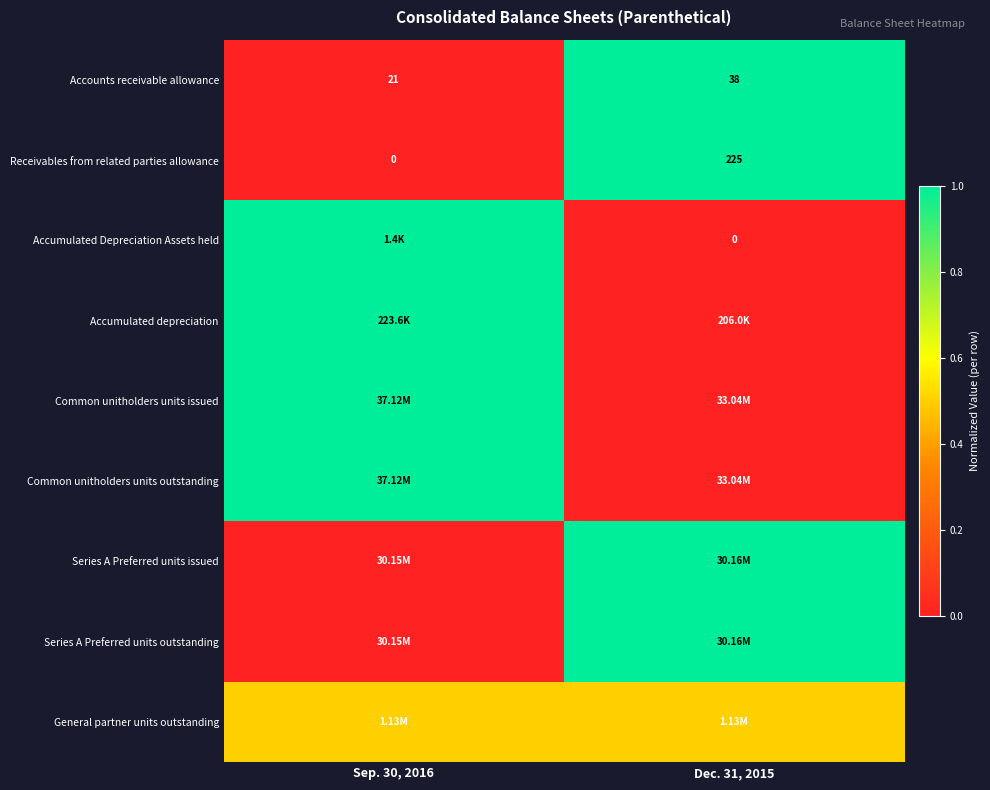

What is the sum of the Accounts receivable allowance values at Dec. 31, 2015 and Sep. 30, 2016?

59.0